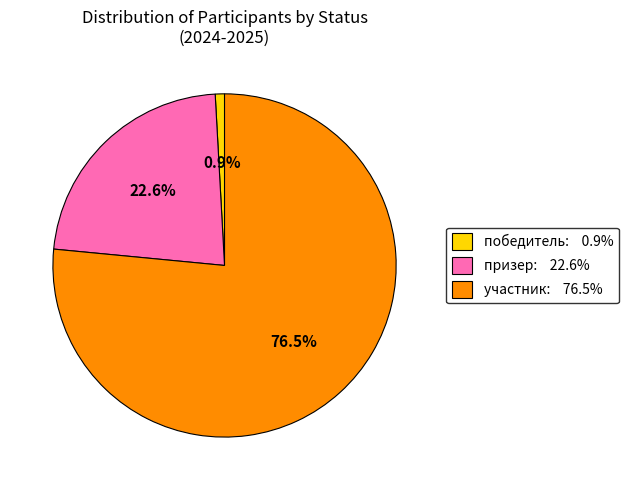

How many slices are in this pie chart?

3